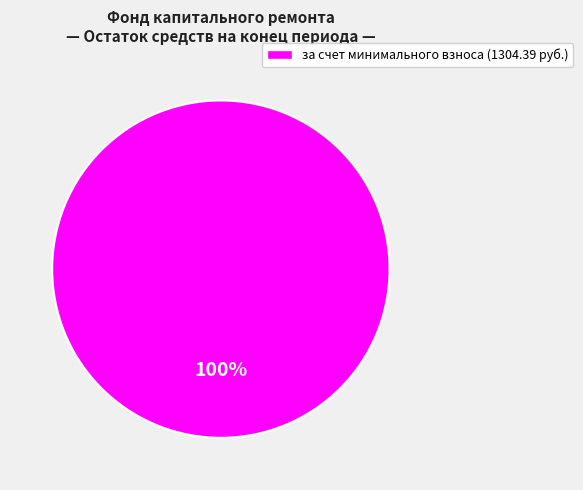

Is there any slice that represents more than half of the pie?

Yes